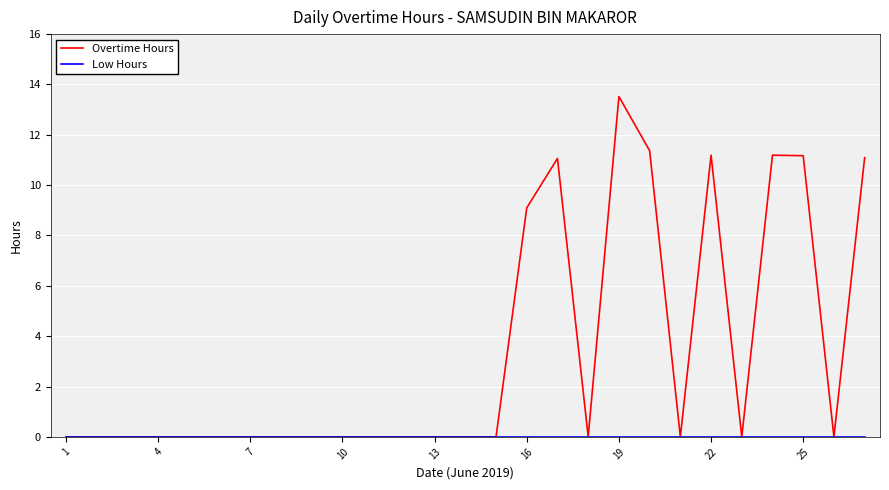

What is the maximum value shown in the chart?

13.5